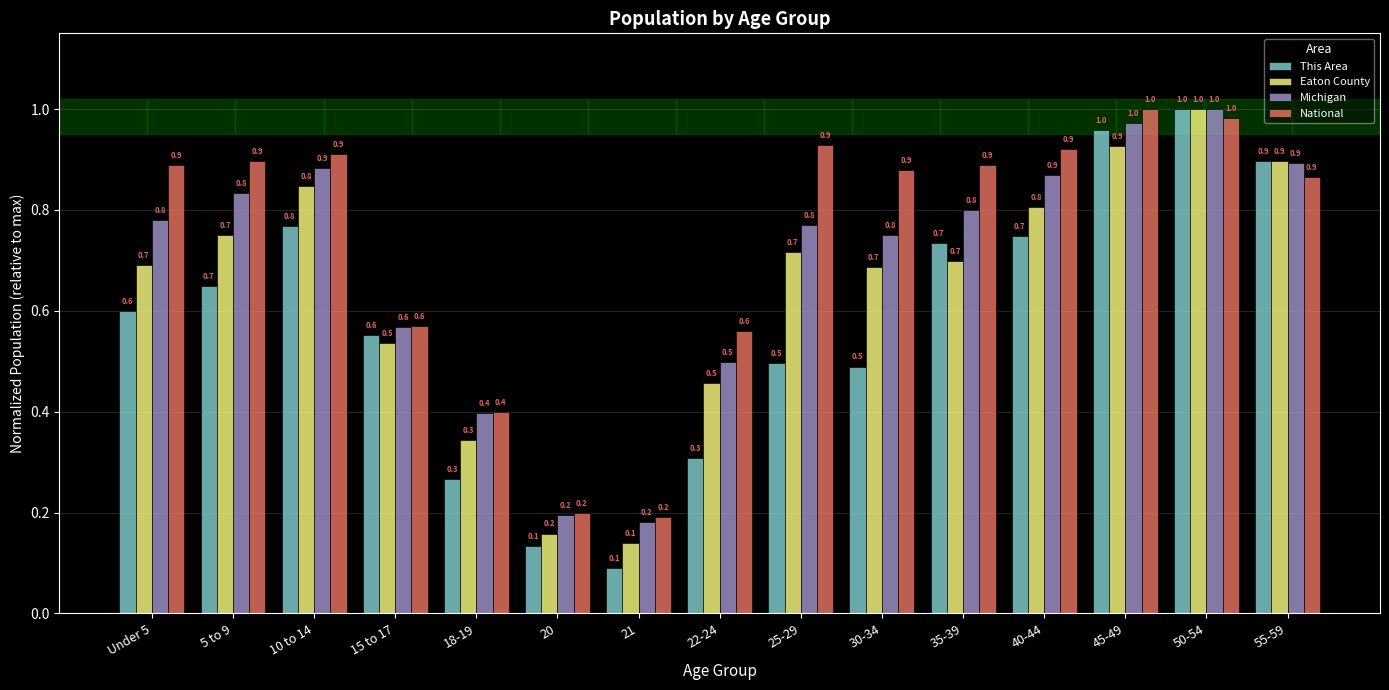

What are all the series names shown in the legend?

This Area, Eaton County, Michigan, National